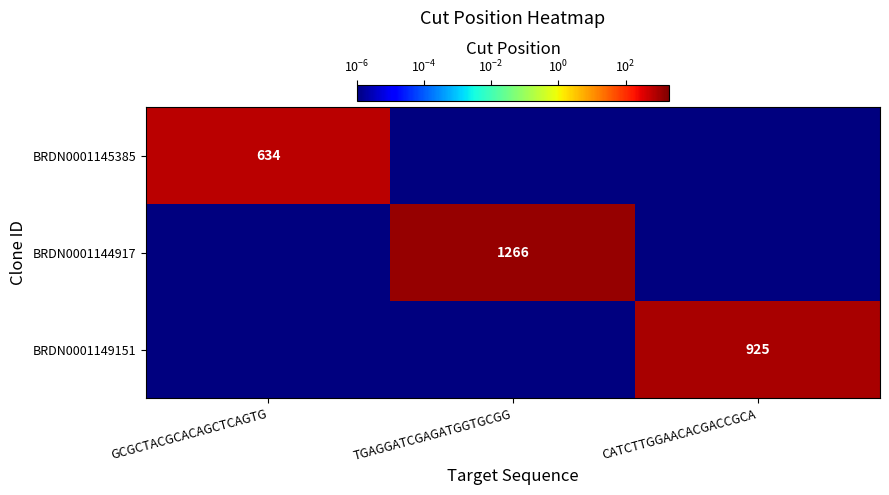

Is it true that BRDN0001145385 equals 634.0 at GCGCTACGCACAGCTCAGTG?

True